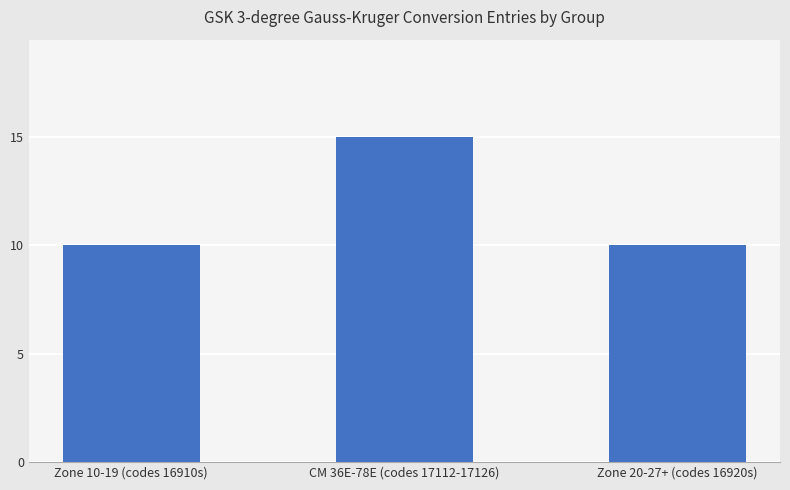

Approximately how many times larger is the value at Zone 20-27+ (codes 16920s) compared to CM 36E-78E (codes 17112-17126)?

0.7